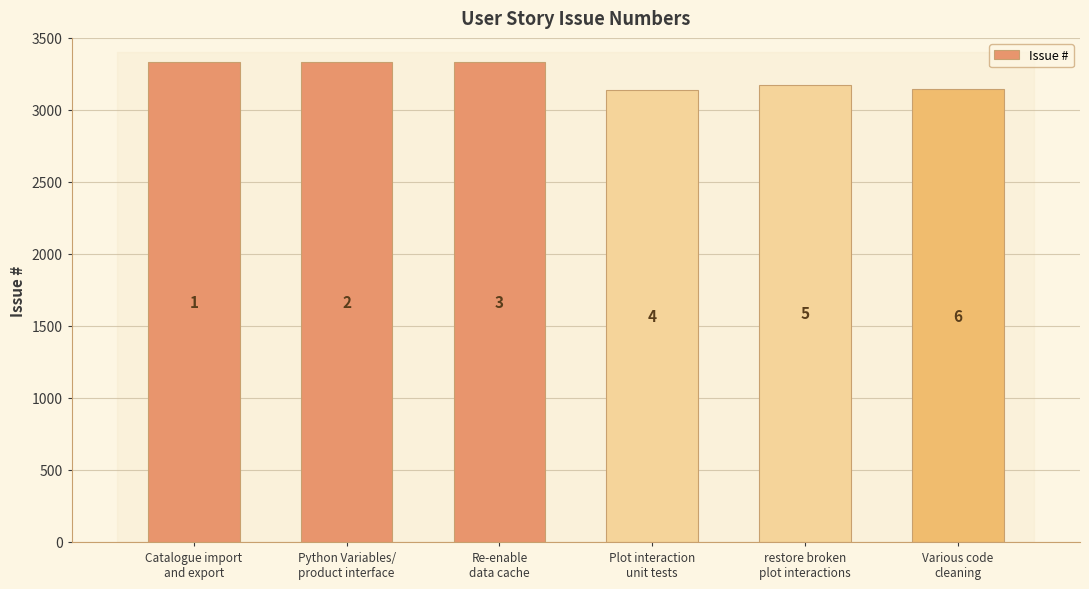

Are the bars grouped side by side (vs. stacked)?

No